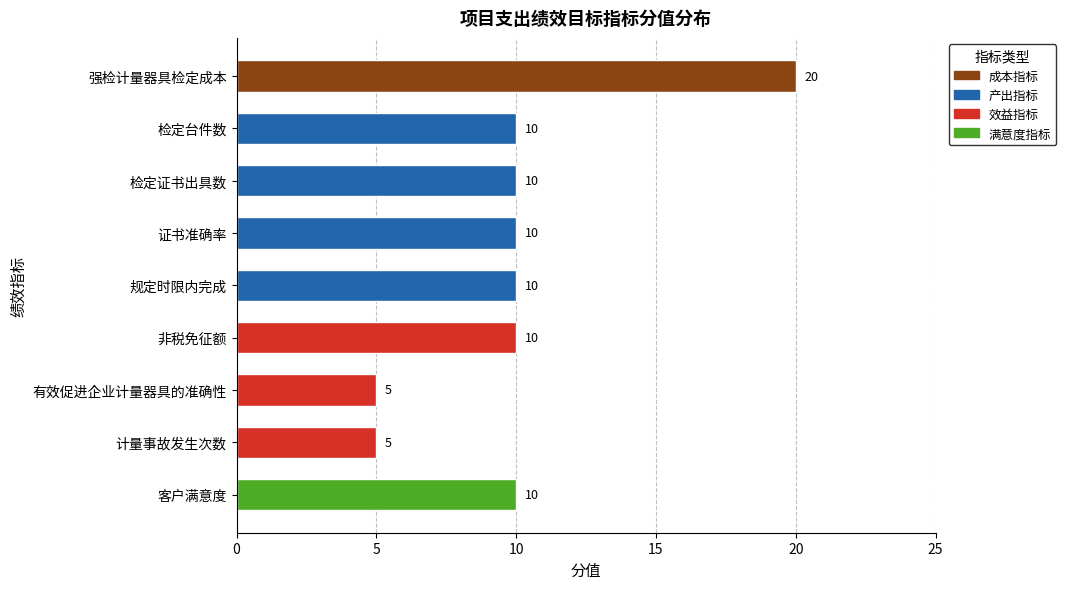

Reading bottom to top, extract all data points from this chart.

客户满意度=10	计量事故发生次数=5	有效促进企业计量器具的准确性=5	非税免征额=10	规定时限内完成=10	证书准确率=10	检定证书出具数=10	检定台件数=10	强检计量器具检定成本=20